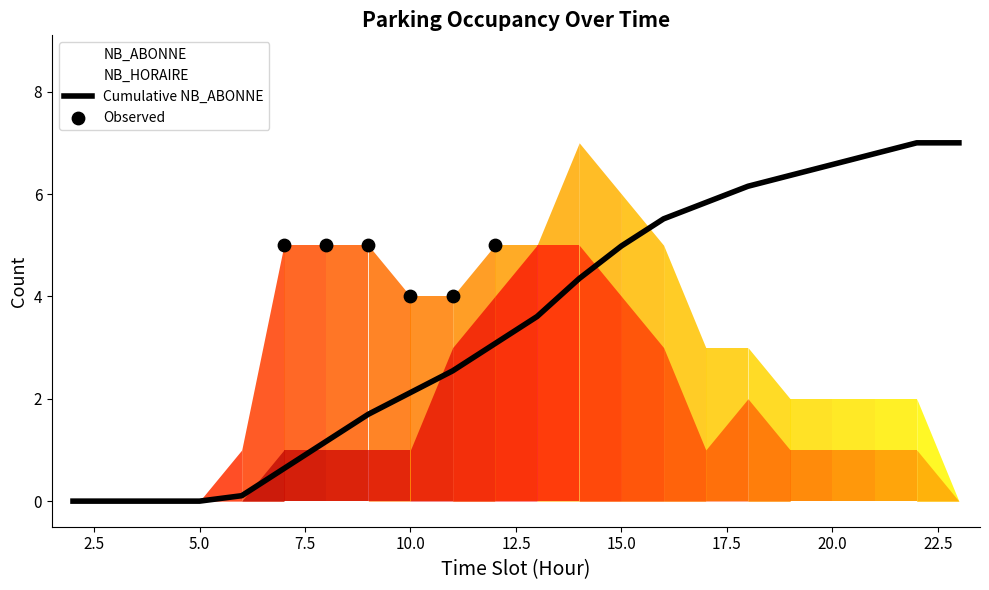

Is the value of NB_ABONNE at 3 greater than the value of NB_HORAIRE at 23?

No